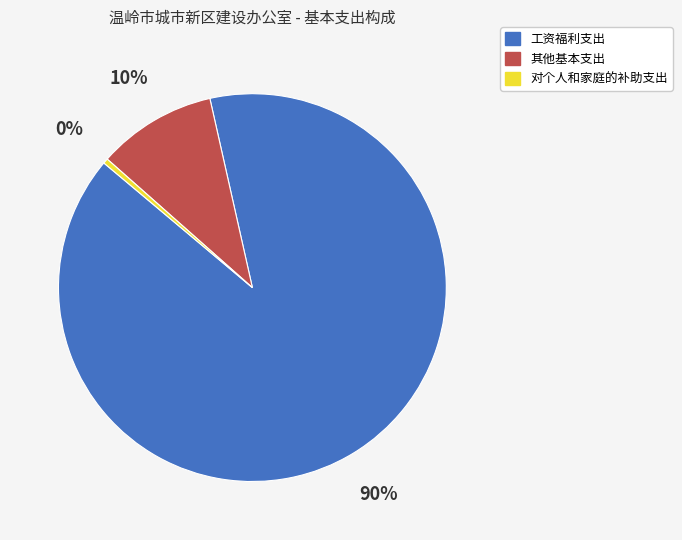

Between 对个人和家庭的补助支出 and 其他基本支出, which is larger?

其他基本支出